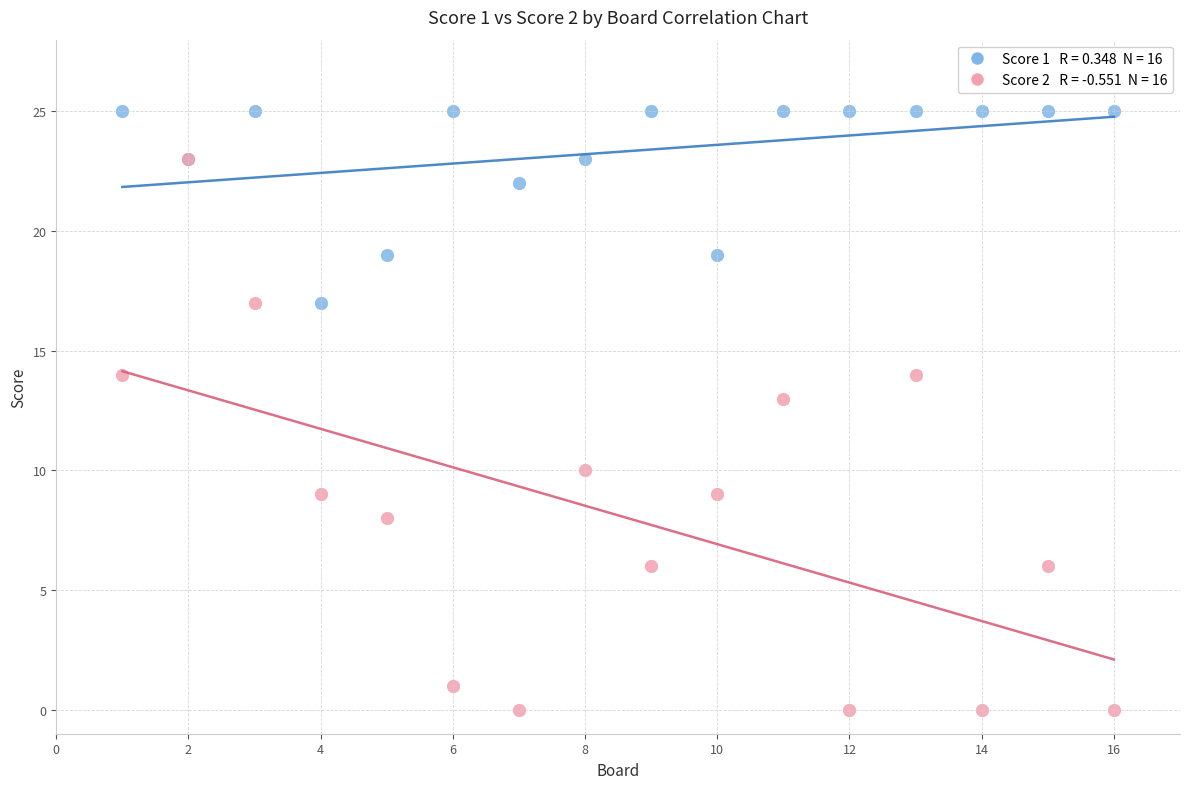

Across all series, what Y value is closest to 12?

13